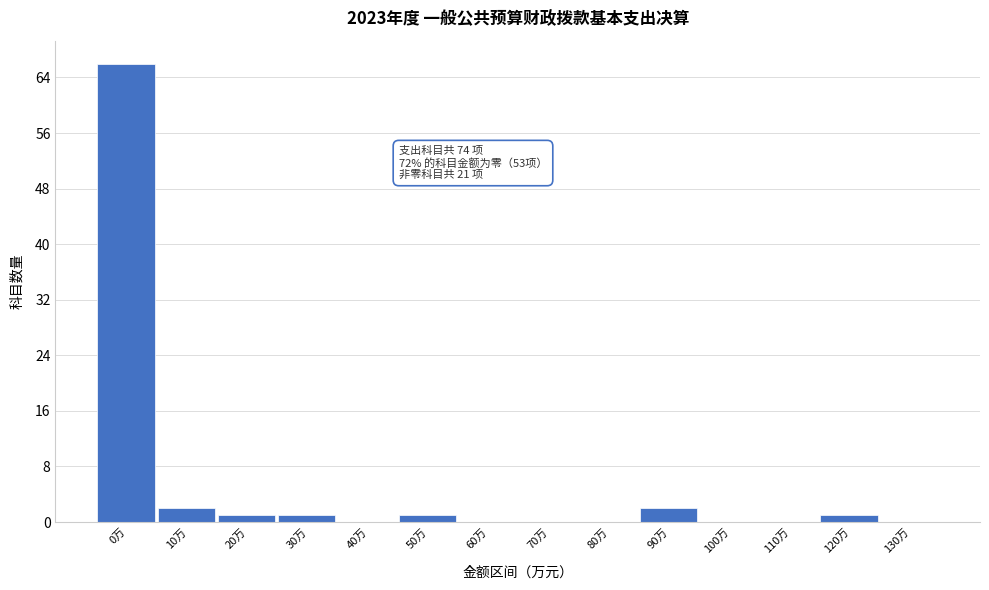

Reading right to left, list all the values displayed in this chart.

130万=0	120万=1	110万=0	100万=0	90万=2	80万=0	70万=0	60万=0	50万=1	40万=0	30万=1	20万=1	10万=2	0万=66